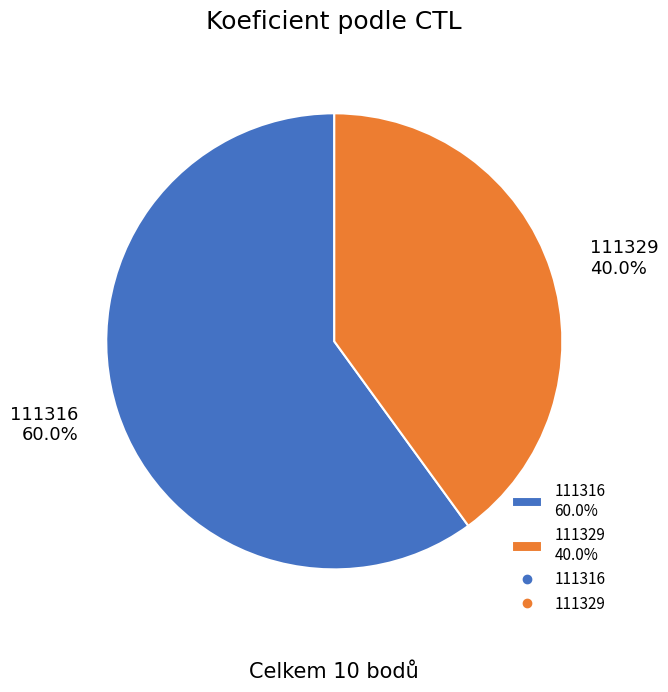

Is it true that 111316 is 60% of the pie?

True